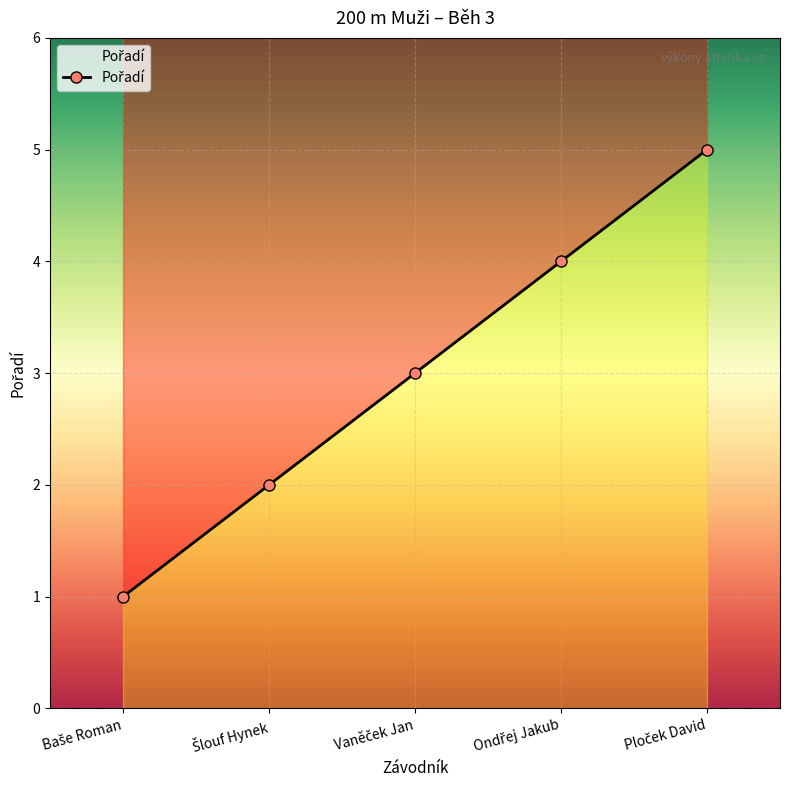

Approximately how many times larger is the value at Šlouf Hynek compared to Baše Roman?

2.0